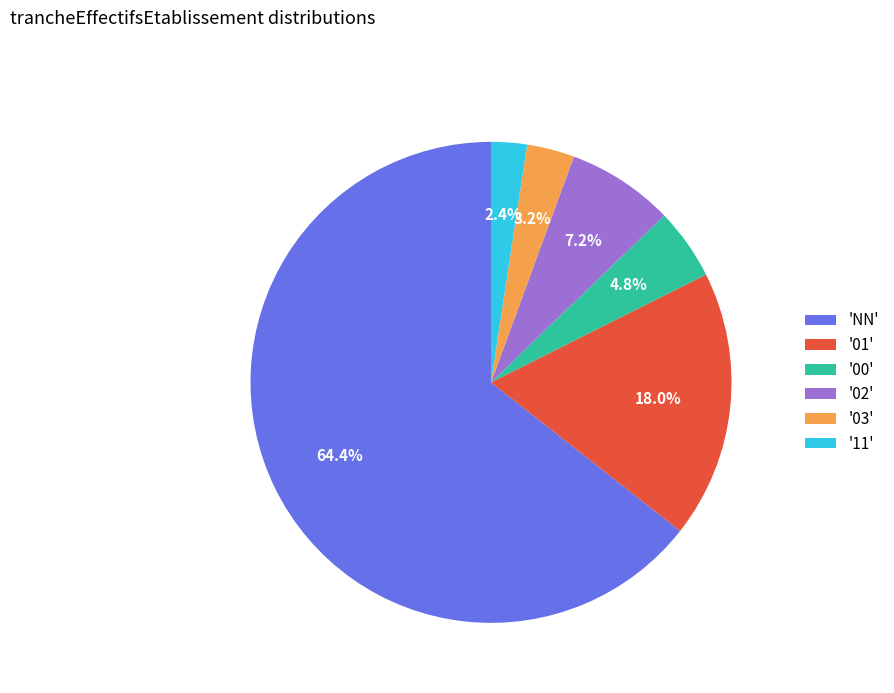

To the nearest percent, what is the average slice percentage?

17%